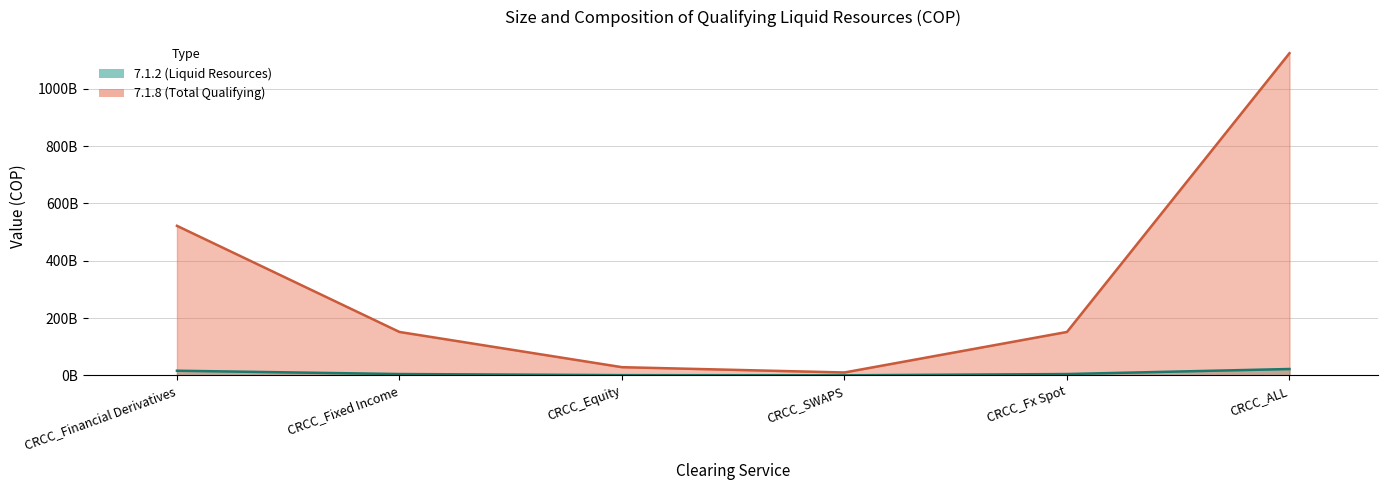

List the series in order of their overall mean, lowest first.

7.1.2 (Liquid Resources), 7.1.8 (Total Qualifying)